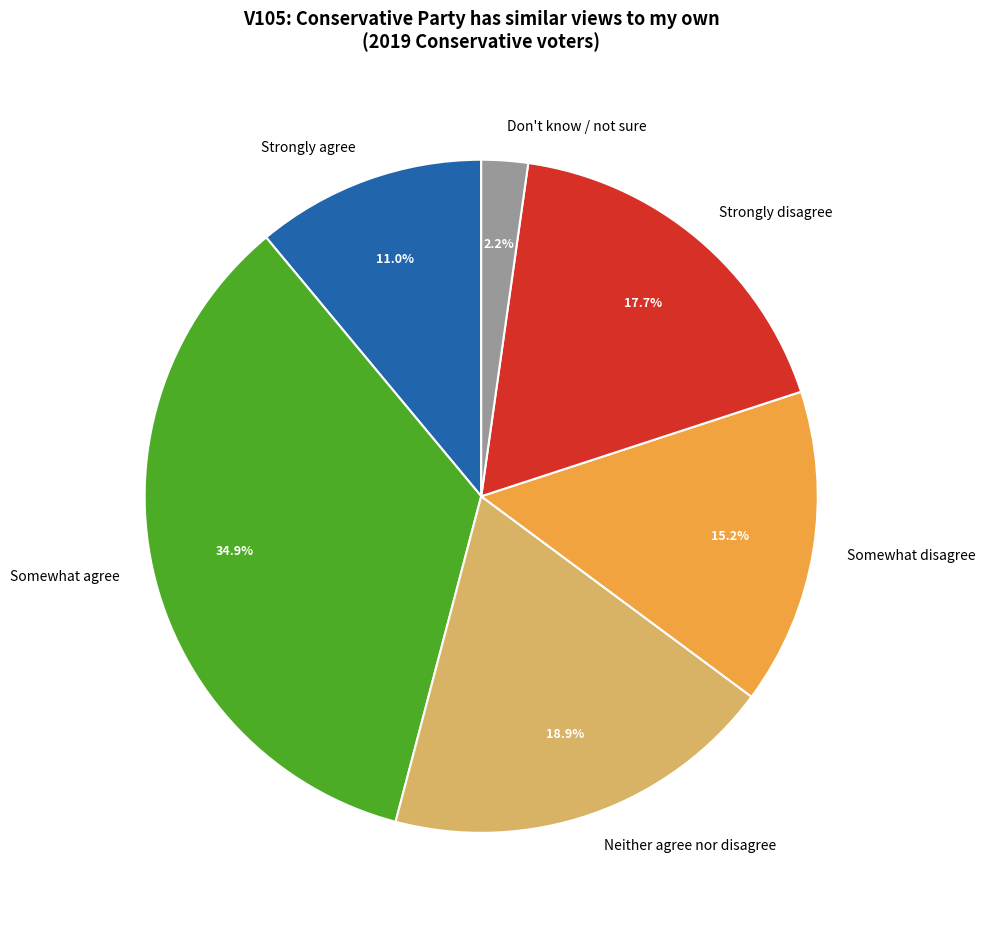

To the nearest percent, what is the average slice percentage?

17%